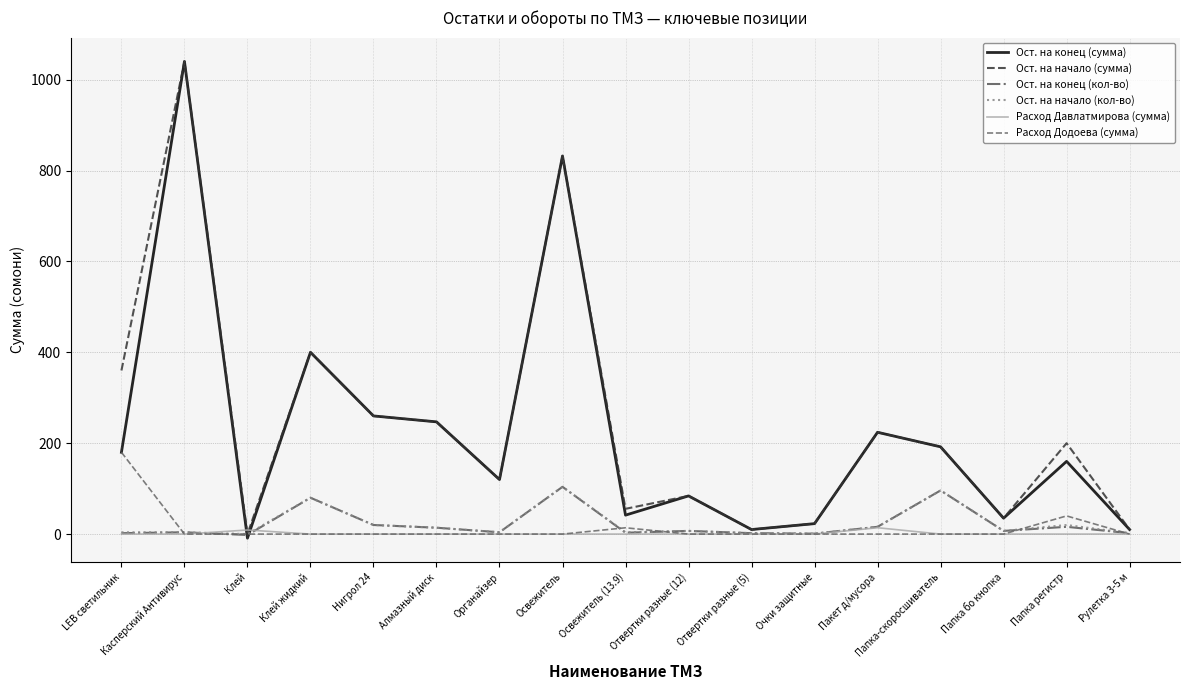

Is it true that Ост. на конец (кол-во) equals 16.0 at Папка регистр?

True